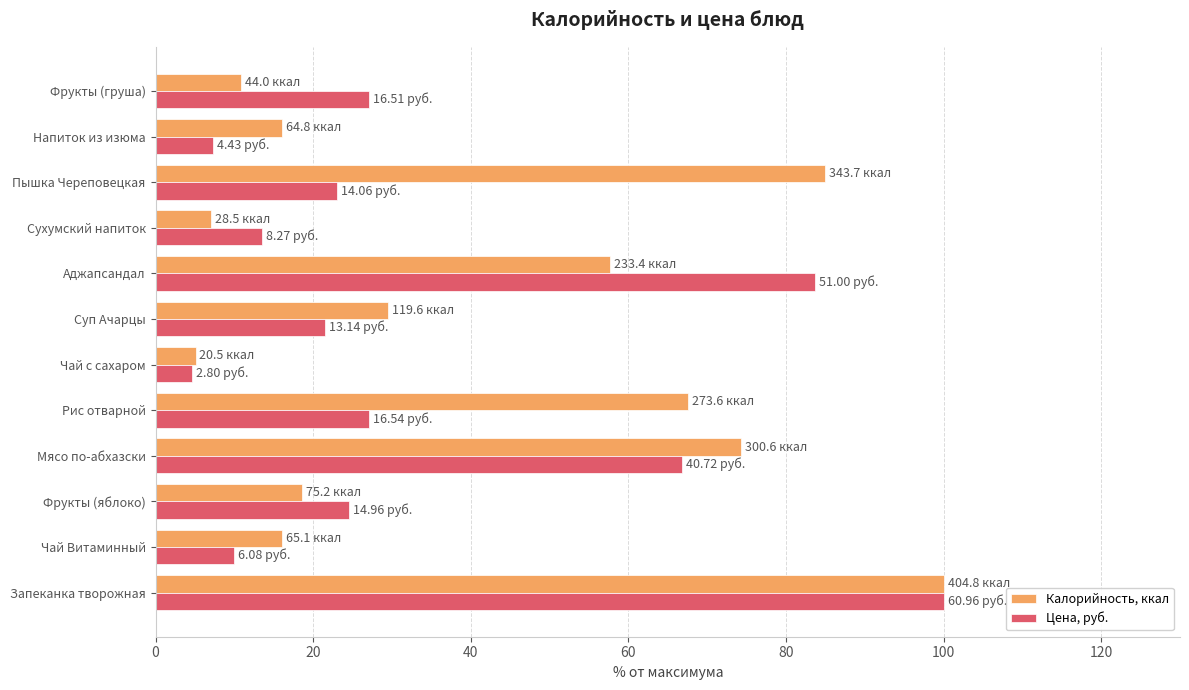

At which label is Цена, руб. closest to 52?

Мясо по-абхазски